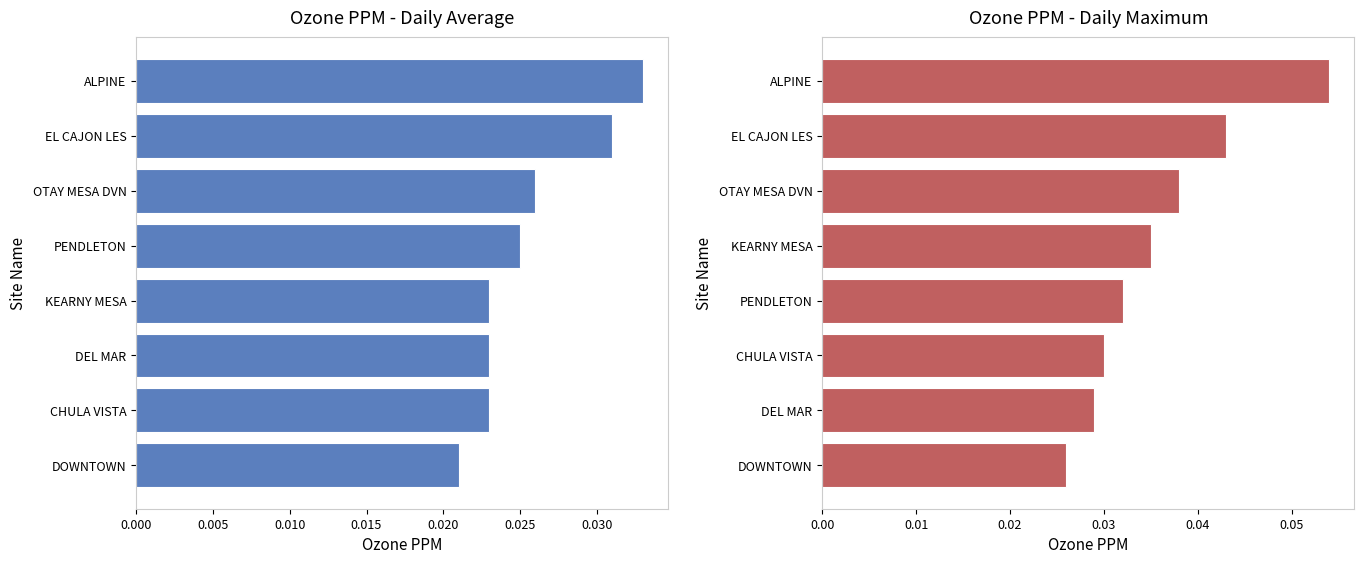

The value of Max at CHULA VISTA is 0.0. True or false?

True